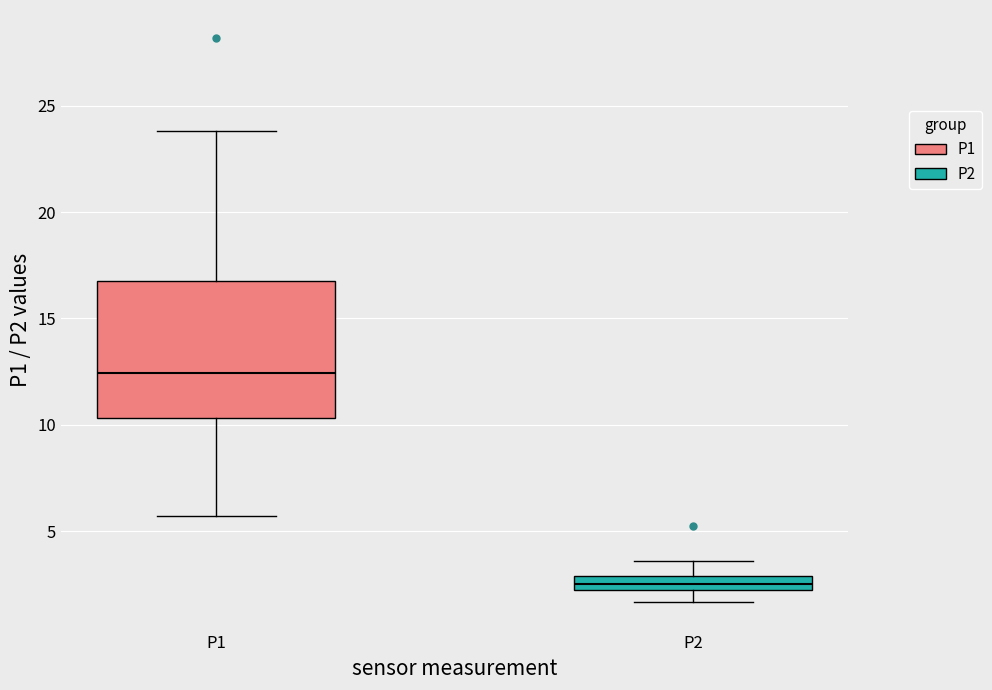

Where does the lower whisker of the box for P1 end on the y-axis? The values are not printed on the chart, so give them approximately, as read against the axis.

5.5